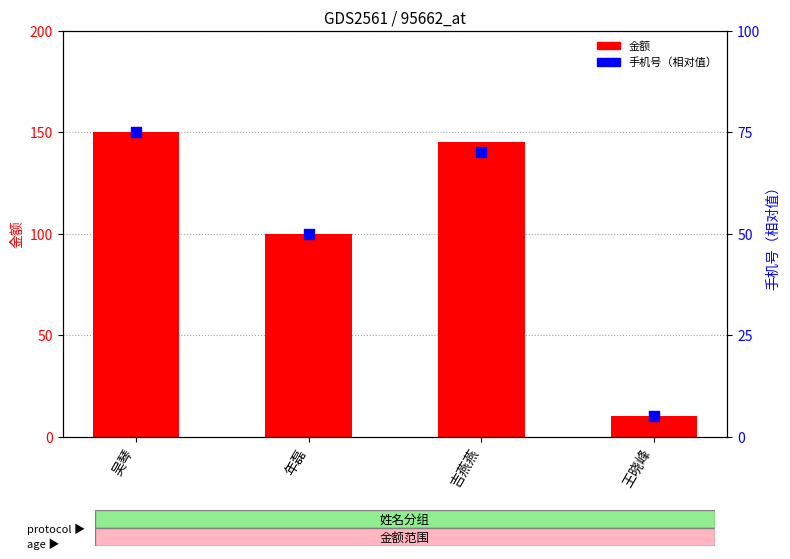

Which series reaches the minimum Y coordinate?

手机号（相对值）